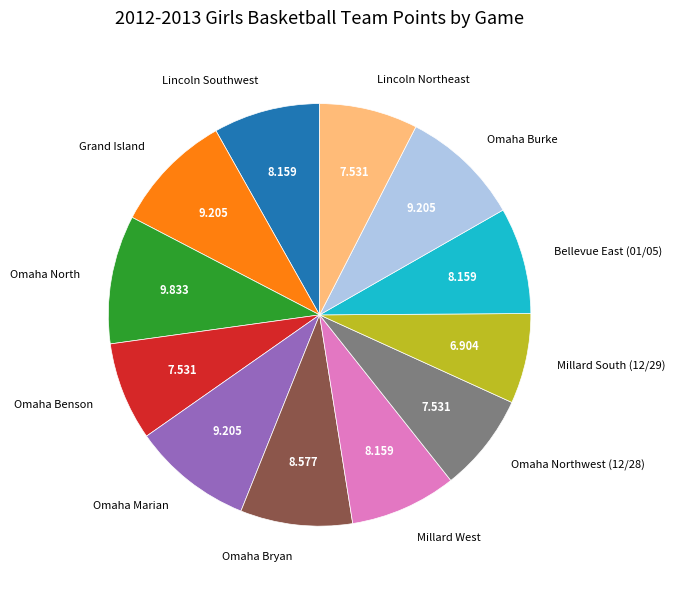

Which slice is the largest?

Omaha North